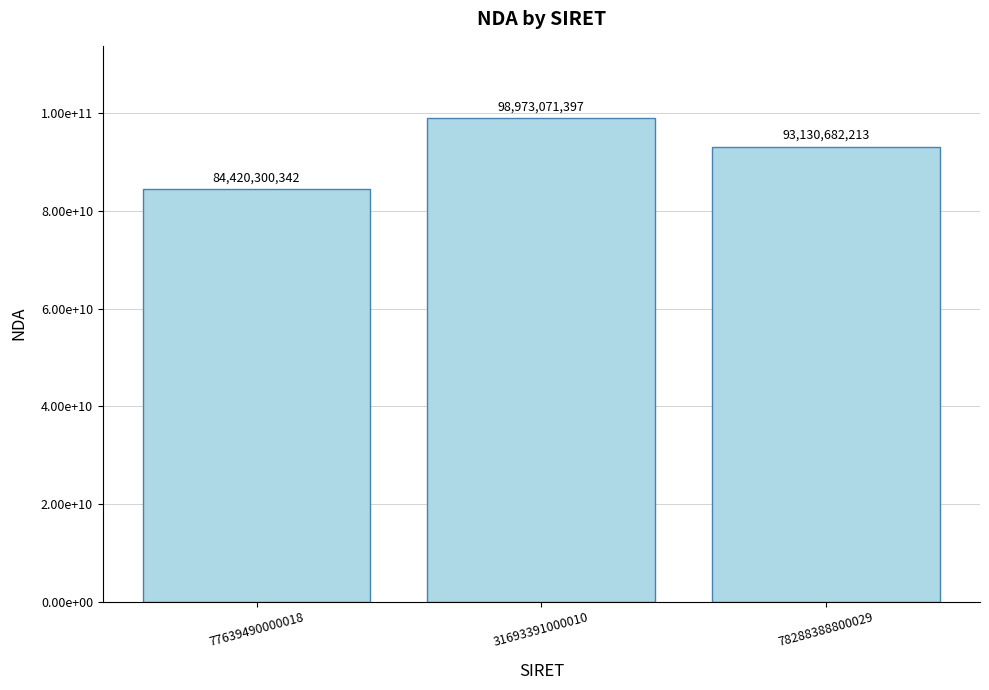

Does the chart contain any negative values?

No